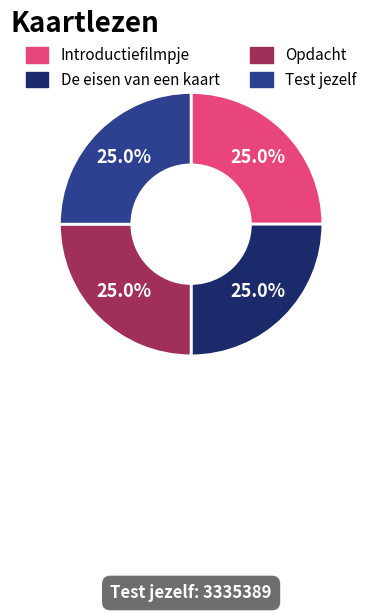

To the nearest percent, what is the combined percentage of Test jezelf and Opdacht?

50%